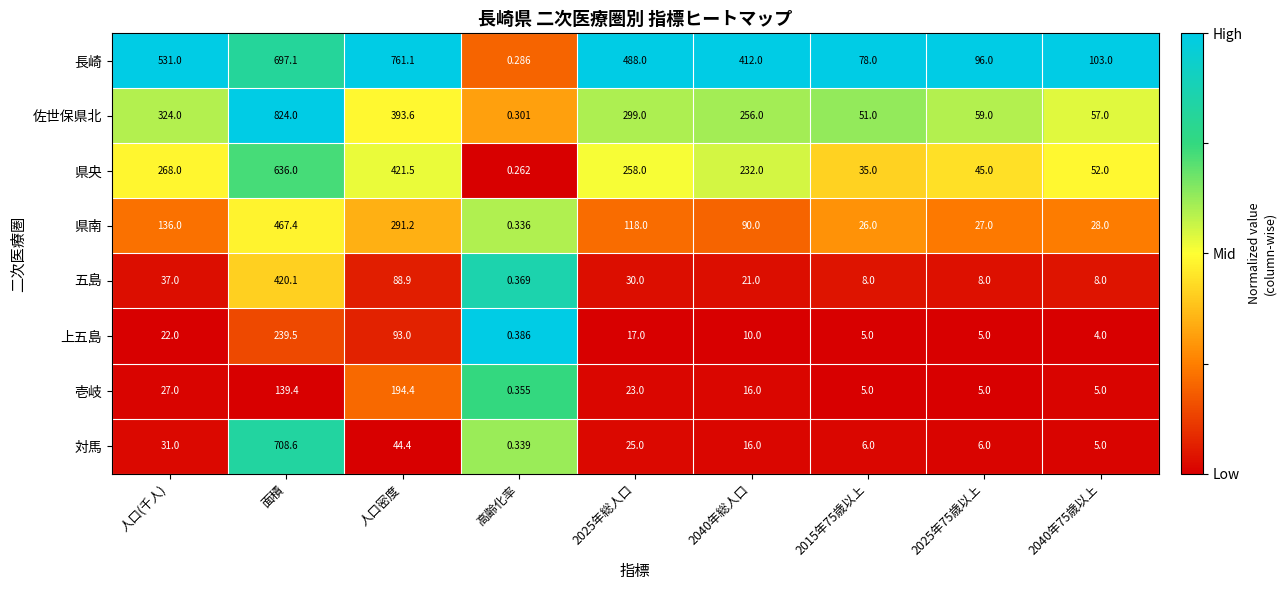

Which category has the highest value in the 県央 series?

面積